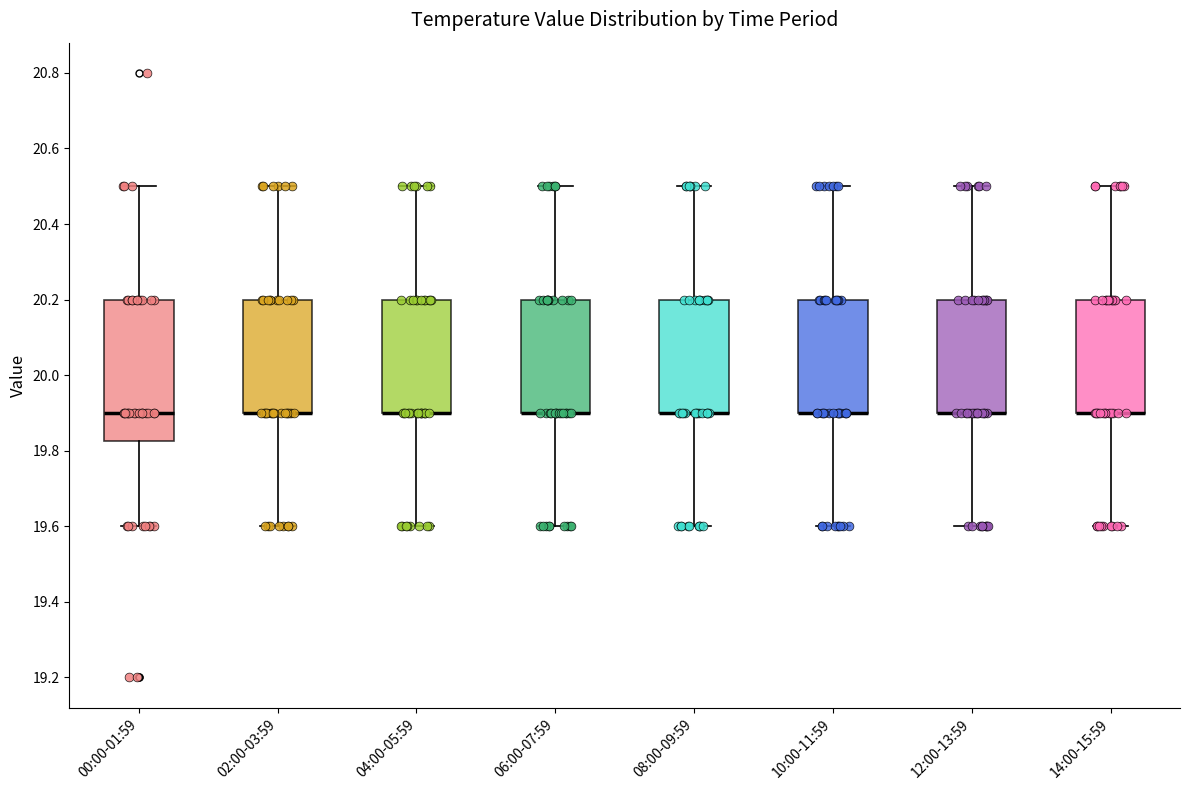

Reading left to right, read every box against the y-axis: the position of its median line, the range the box covers, and the ends of its whiskers. The values are not printed on the chart, so give them approximately, as read against the axis.

00:00-01:59: median 19.90, box 19.82 to 20.20, whiskers 19.60 to 20.50
02:00-03:59: median 19.90 (drawn on the box's lower edge), box 19.90 to 20.20, whiskers 19.60 to 20.50
04:00-05:59: median 19.90 (drawn on the box's lower edge), box 19.90 to 20.20, whiskers 19.60 to 20.50
06:00-07:59: median 19.90 (drawn on the box's lower edge), box 19.90 to 20.20, whiskers 19.60 to 20.50
08:00-09:59: median 19.90 (drawn on the box's lower edge), box 19.90 to 20.20, whiskers 19.60 to 20.50
10:00-11:59: median 19.90 (drawn on the box's lower edge), box 19.90 to 20.20, whiskers 19.60 to 20.50
12:00-13:59: median 19.90 (drawn on the box's lower edge), box 19.90 to 20.20, whiskers 19.60 to 20.50
14:00-15:59: median 19.90 (drawn on the box's lower edge), box 19.90 to 20.20, whiskers 19.60 to 20.50